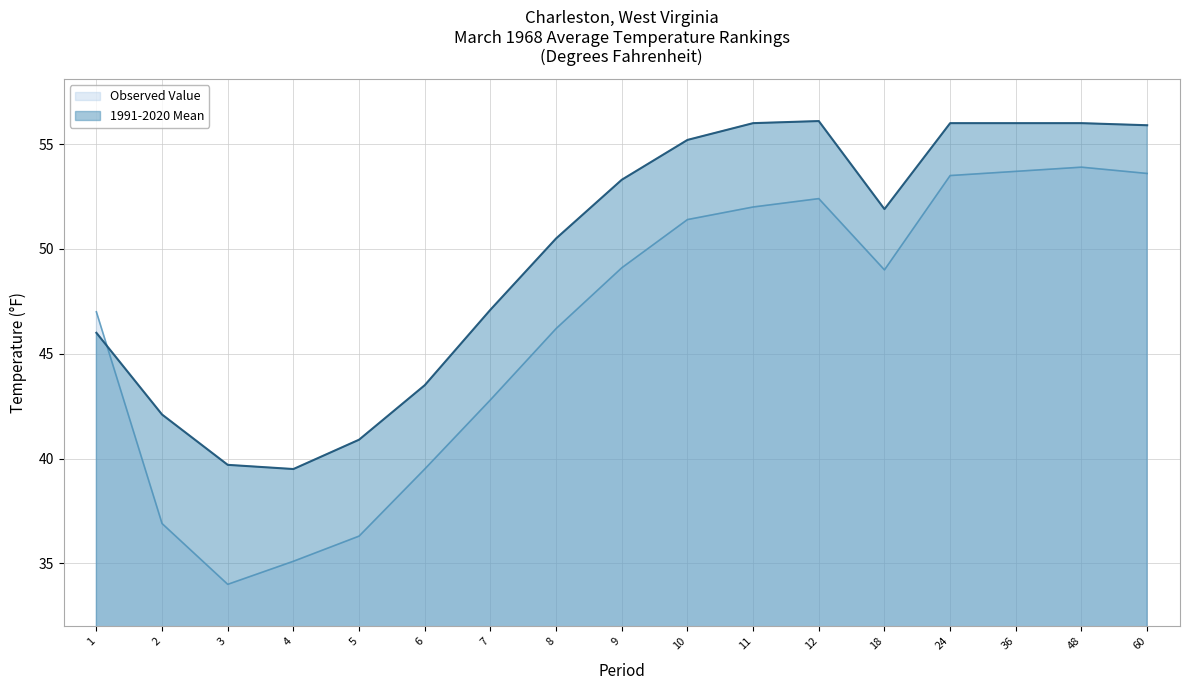

Does the chart have visible grid lines?

Yes